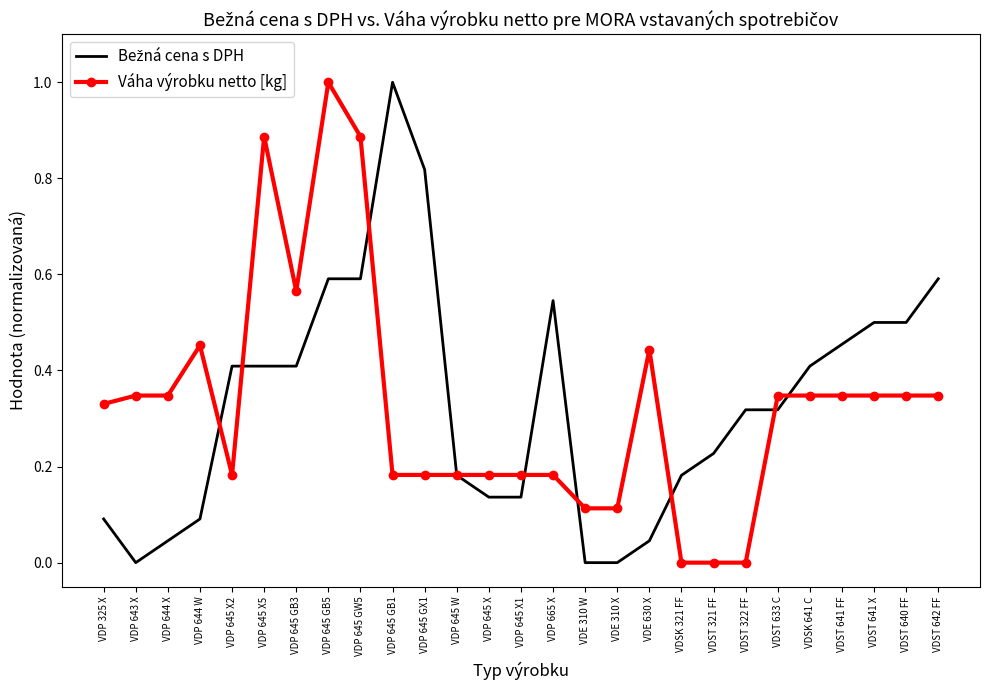

What is the highest value of the Váha výrobku netto [kg] series?

1.0